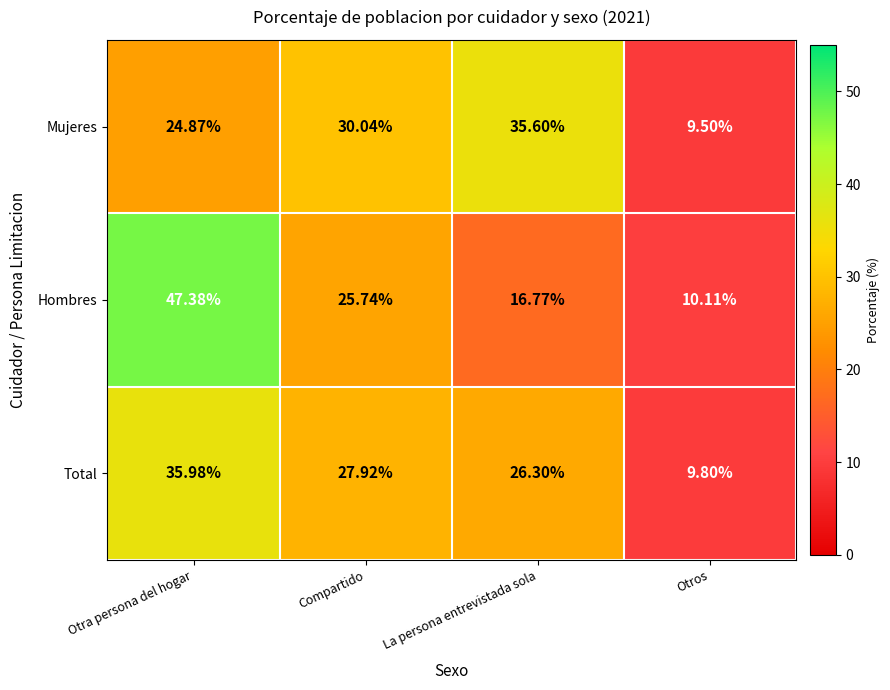

Where does the Total series first go above 27?

Otra persona del hogar